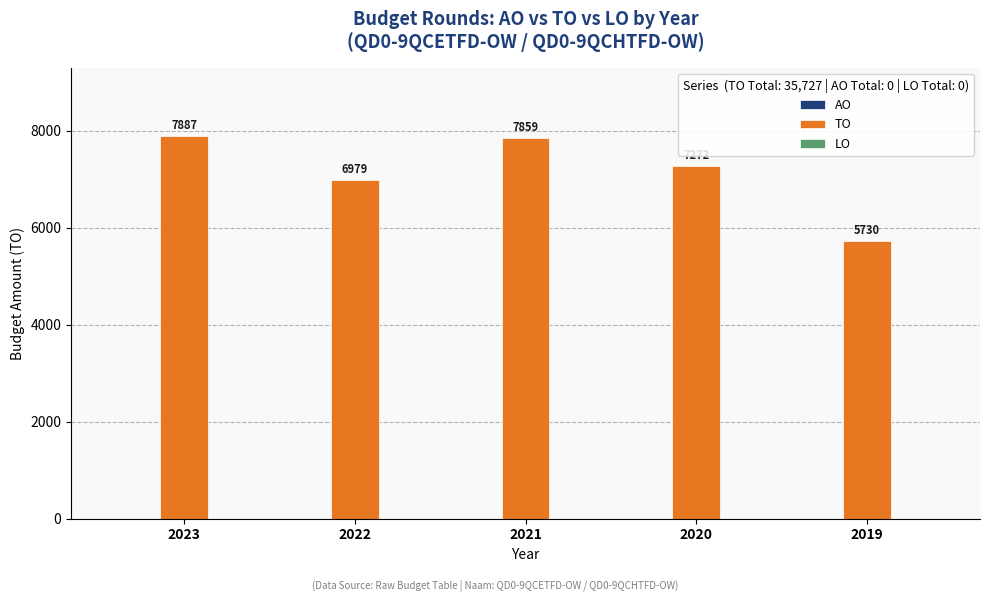

At which label does the data first exceed 7272?

2023